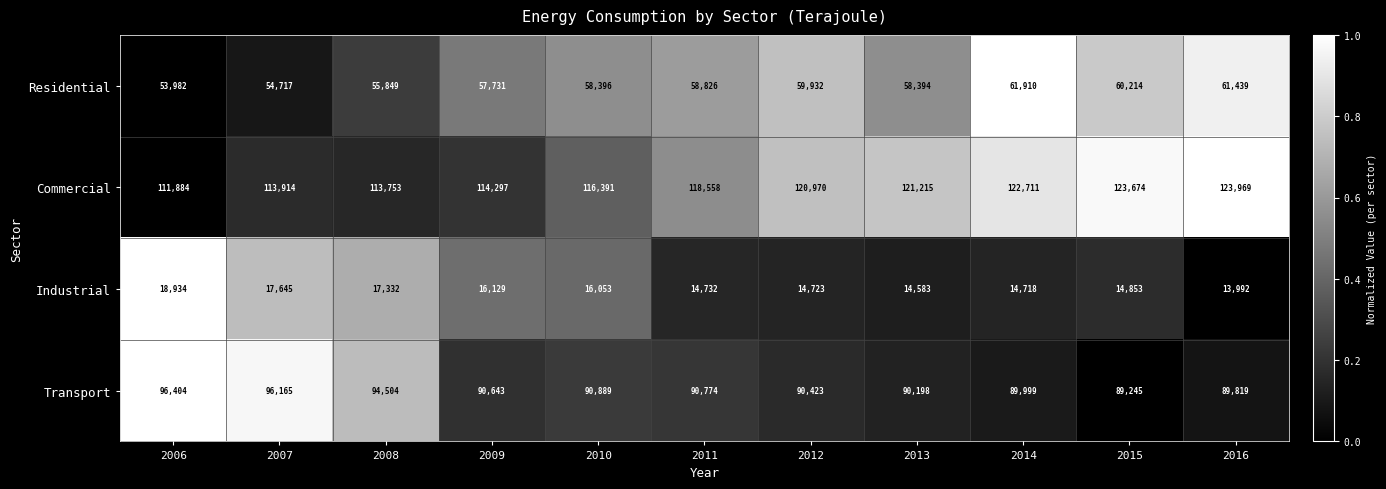

Rank the series at 2014 from highest to lowest value.

Commercial, Transport, Residential, Industrial